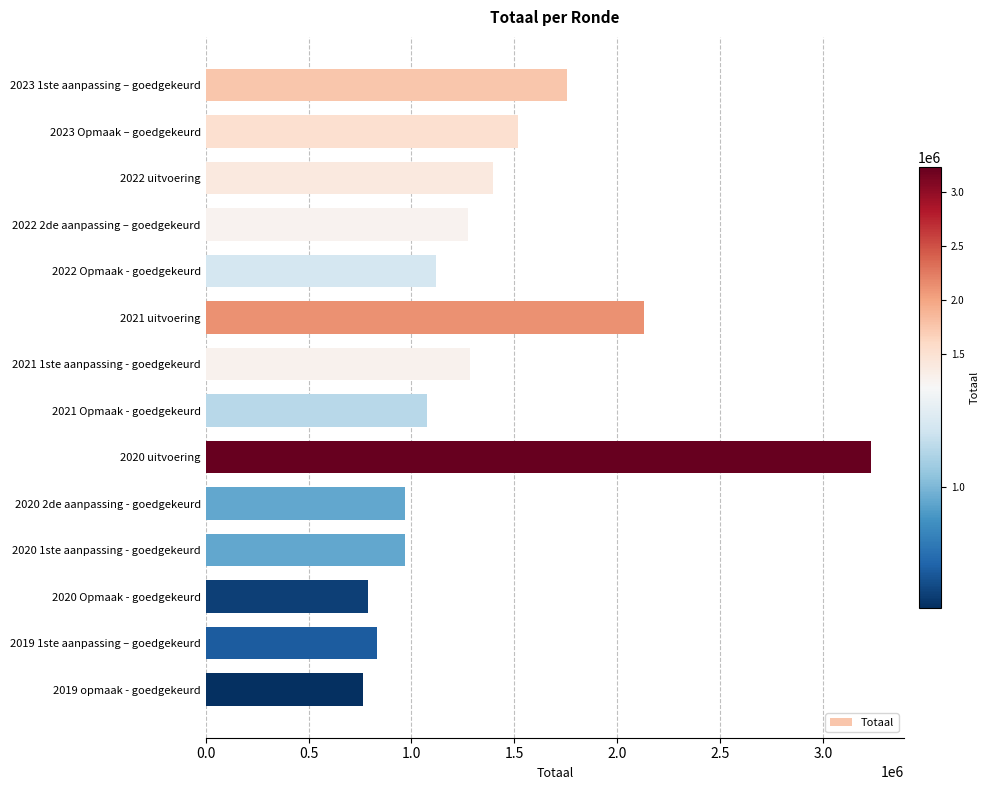

How many data points does each series have?

14